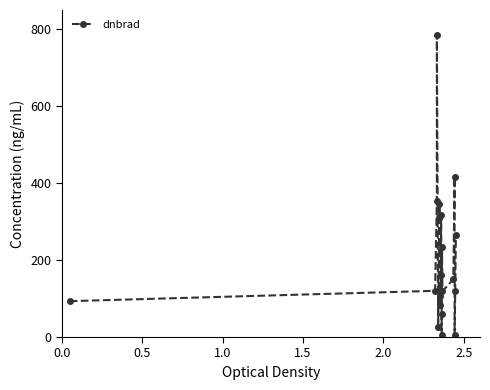

What is the value of the 3rd point from the left?

352.8